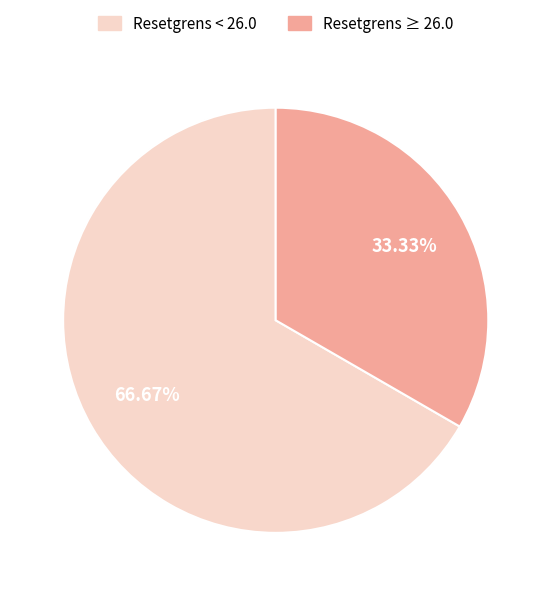

How many segments does this pie chart have?

2